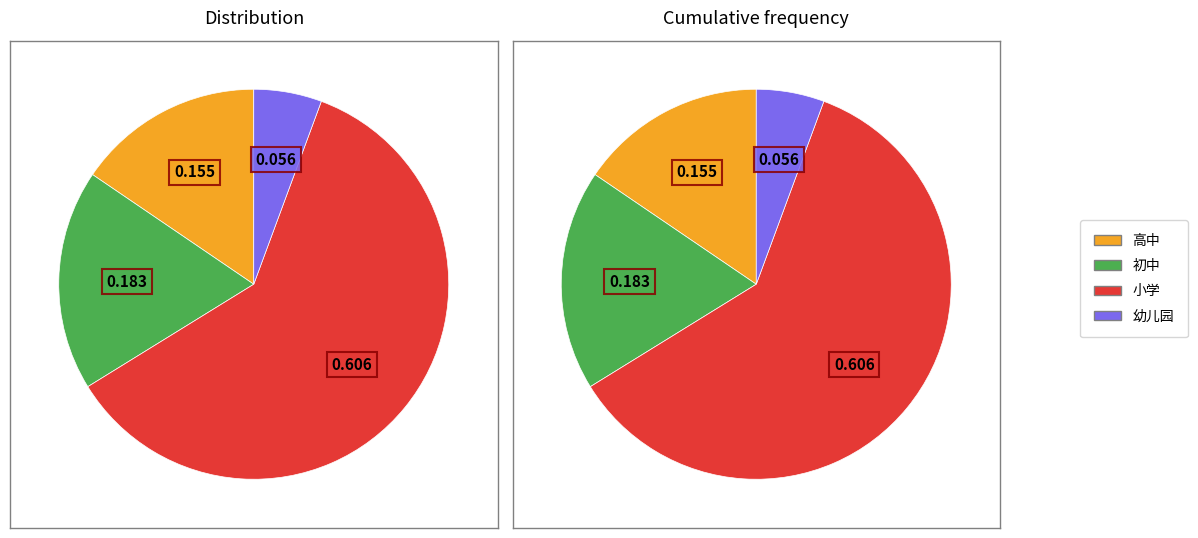

Which category has the smallest portion of the pie?

幼儿园